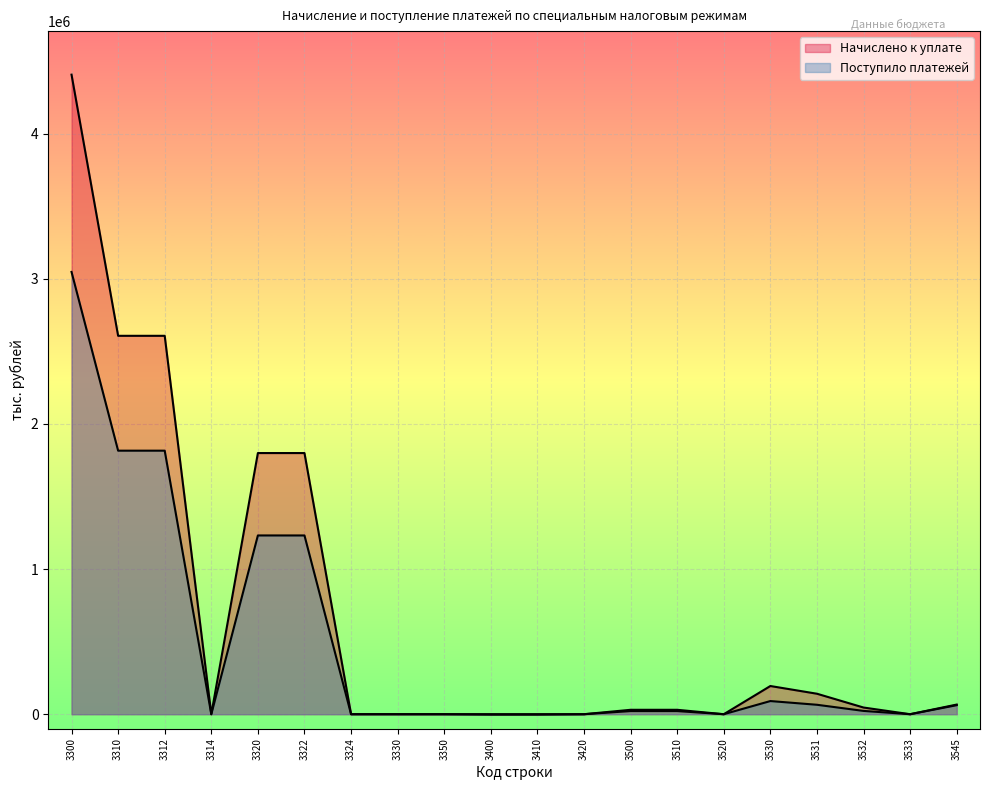

What is the minimum value shown in the chart?

-2854